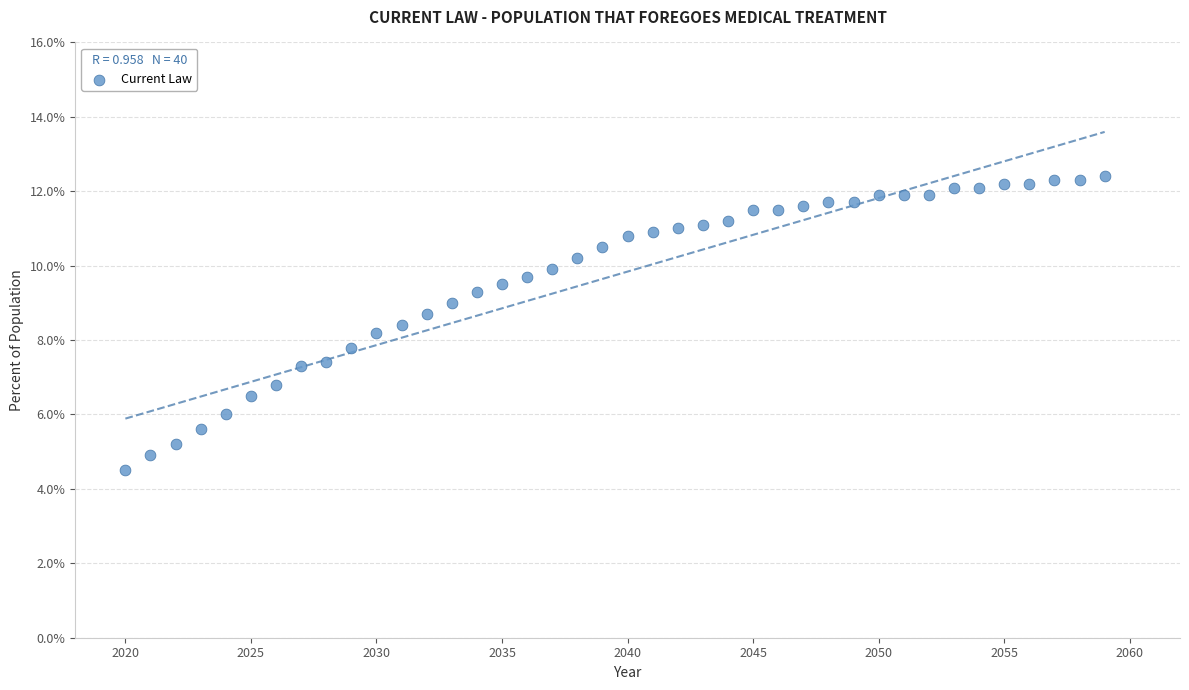

What is the range of Y values (max minus min)?

7.9